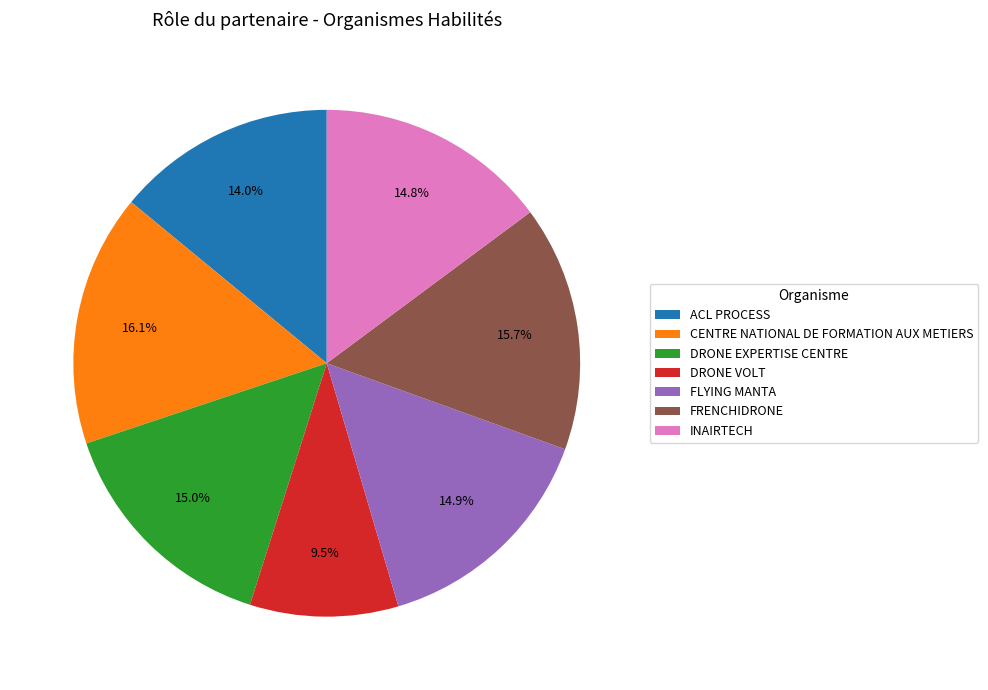

What is the ratio of the value at FLYING MANTA to the value at ACL PROCESS?

1.1